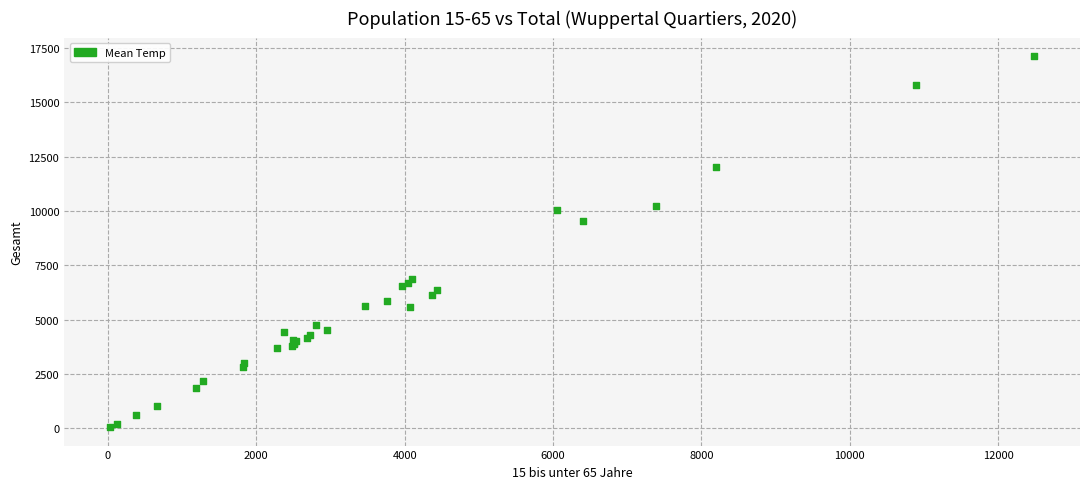

What Y value in the scatter plot is closest to 8592?

9533